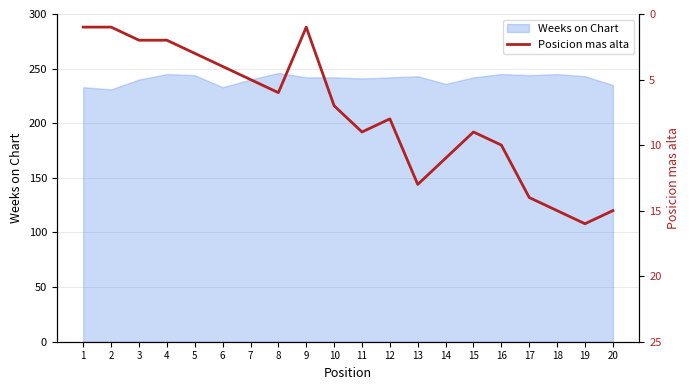

True or false: there are more than 0 points higher than both neighbors.

True